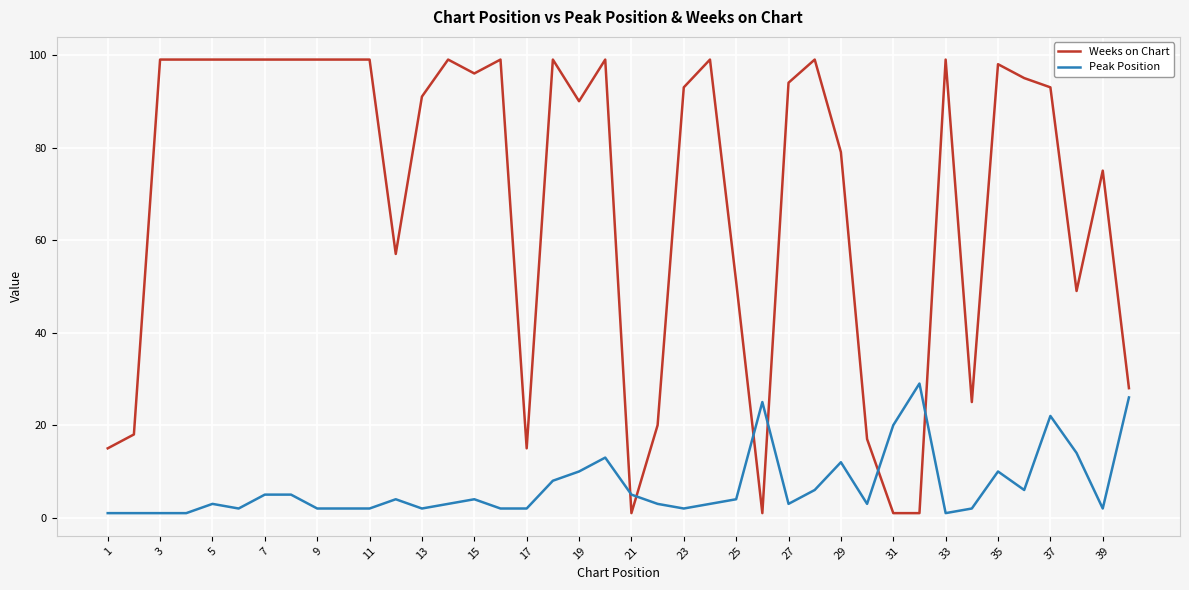

What is the difference between the maximum and minimum values in the Weeks on Chart series?

98